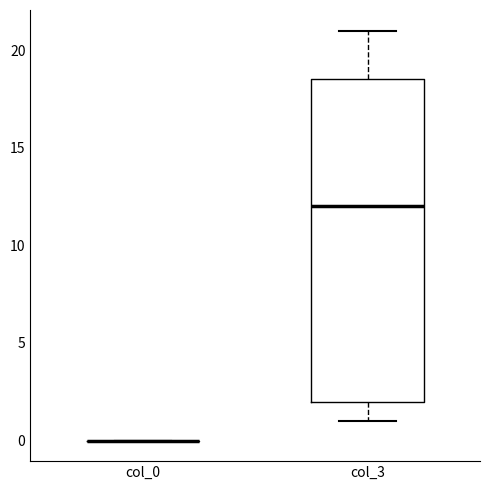

Where does the median line of the box for col_3 sit on the y-axis? The values are not printed on the chart, so give them approximately, as read against the axis.

12.0